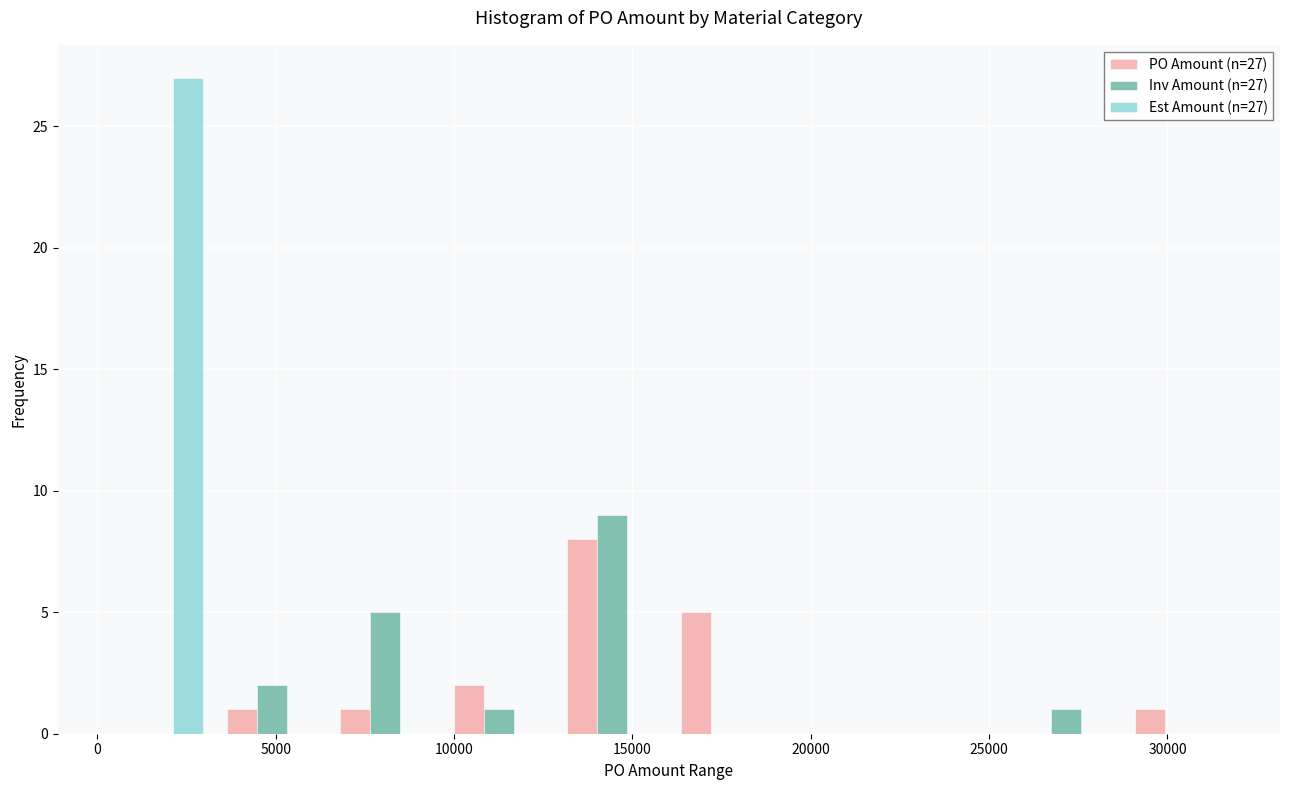

In the PO Amount (n=27) series, which range on the x-axis has the tallest bar?

13000 to 16000